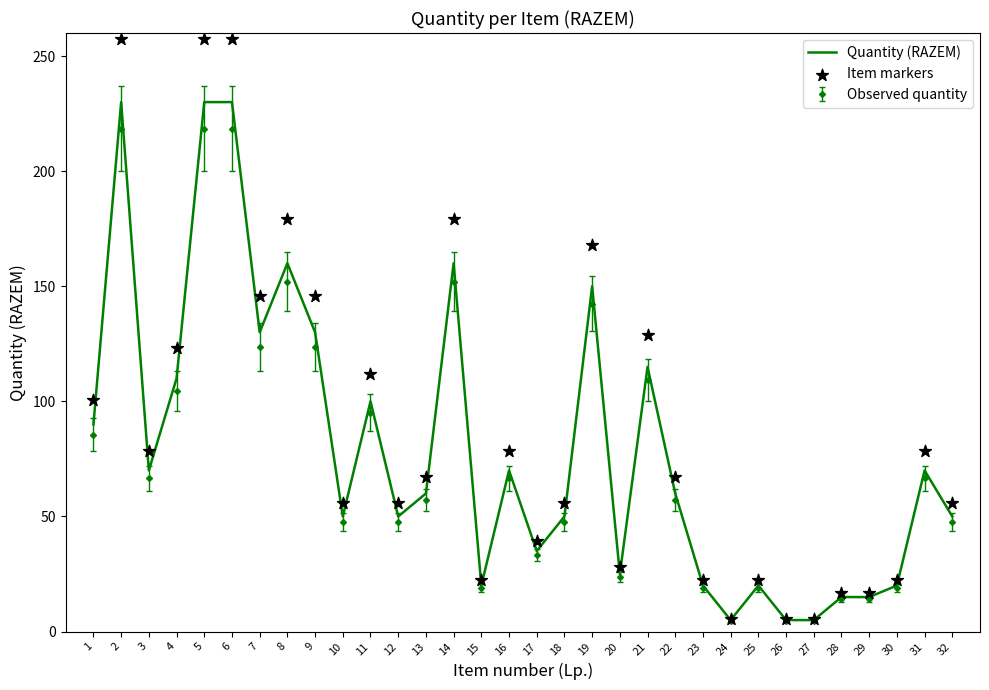

What is the total value across all series at 23?

42.4